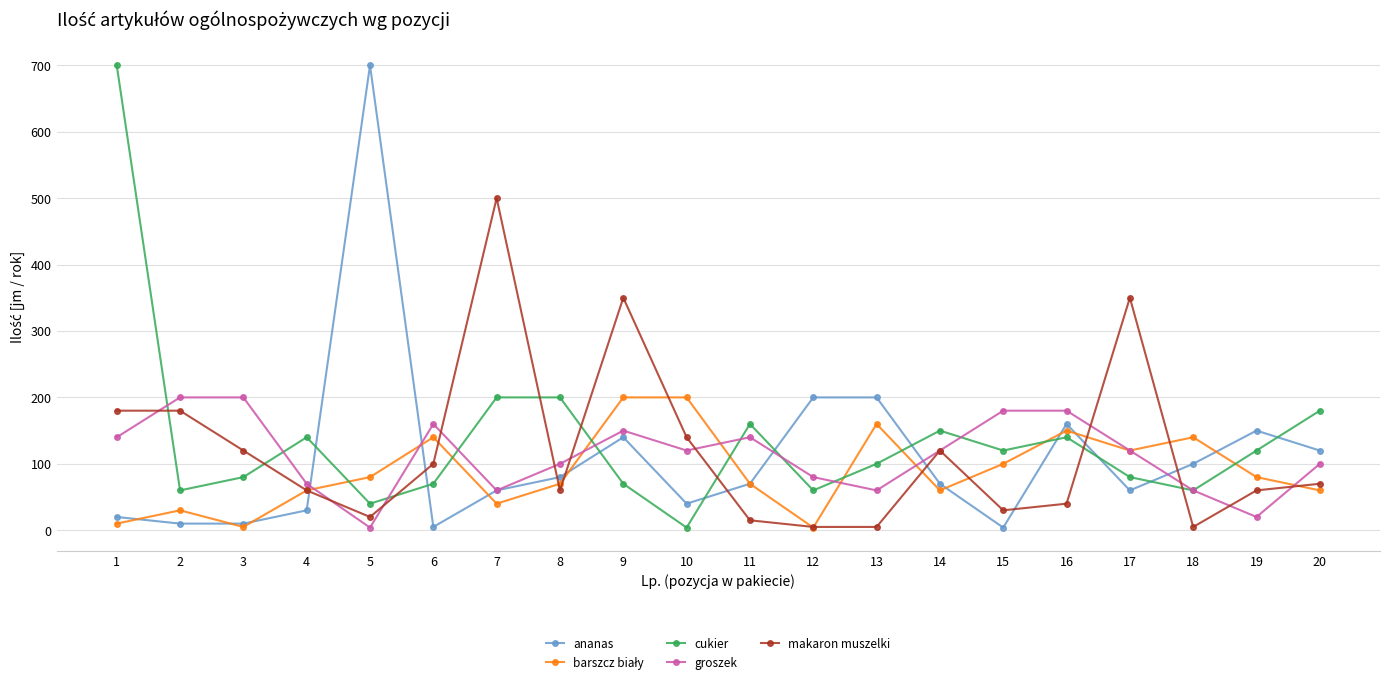

True or false: makaron muszelki has more than 2 interior local peaks.

True